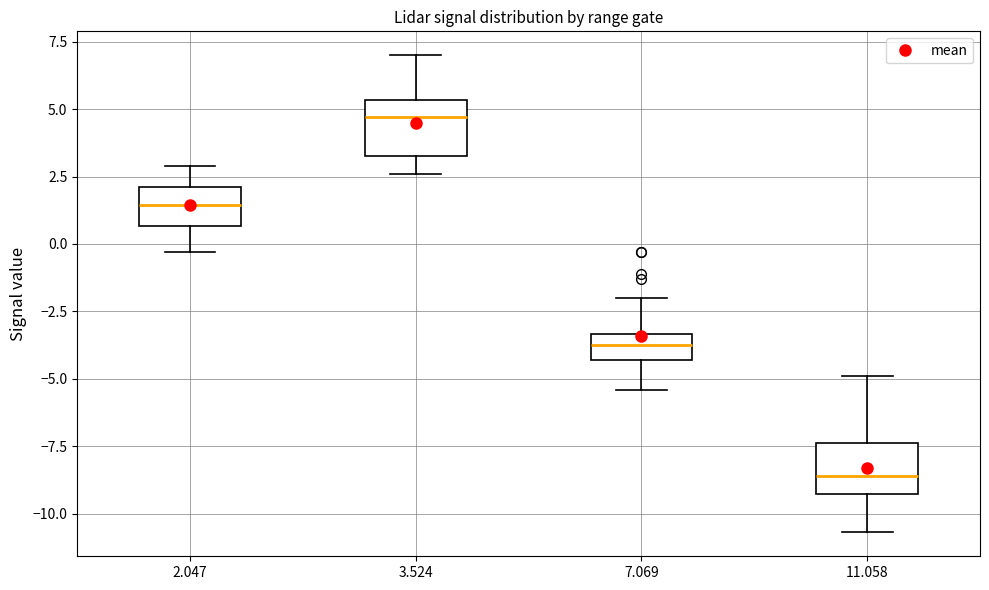

Reading left to right, transcribe this box plot: for each box, give where its median line is, the range the box spans, and where its two whiskers end, as read against the y-axis. The values are not printed on the chart, so give them approximately, as read against the axis.

2.047: median 1.5, box 0.5 to 2.0, whiskers -0.5 to 3.0
3.524: median 4.5, box 3.5 to 5.5, whiskers 2.5 to 7.0
7.069: median -3.5 (inside the box), box -4.5 to -3.5, whiskers -5.5 to -2.0
11.058: median -8.5, box -9.5 to -7.5, whiskers -10.5 to -5.0